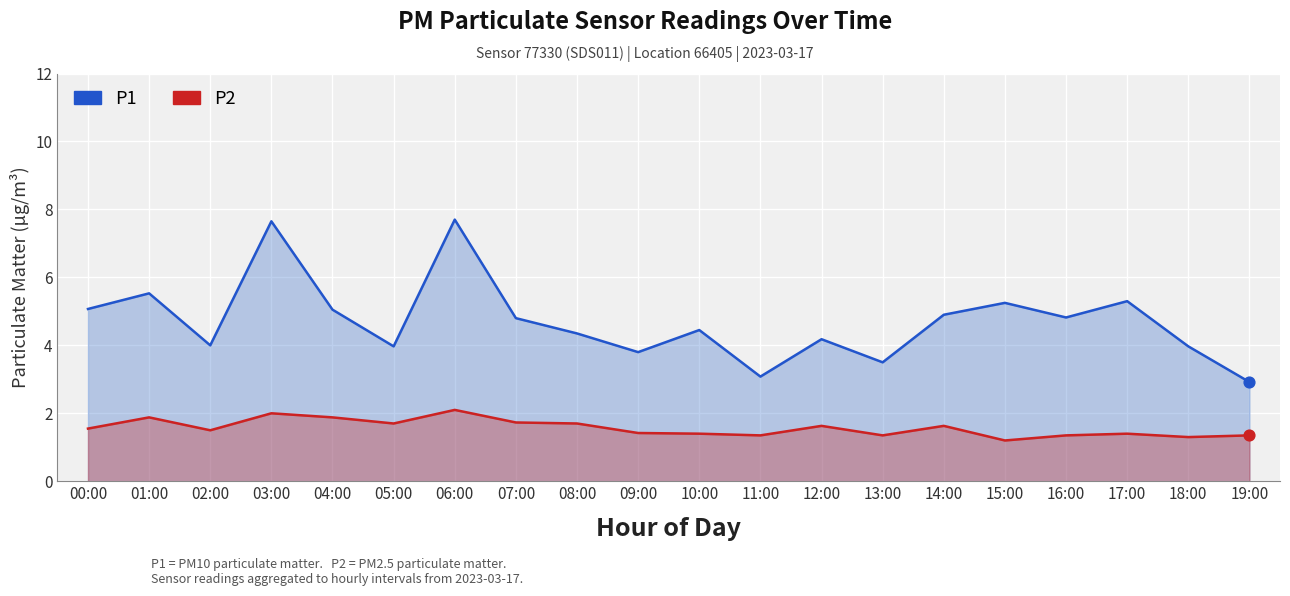

Which series has the largest total across all categories?

P1